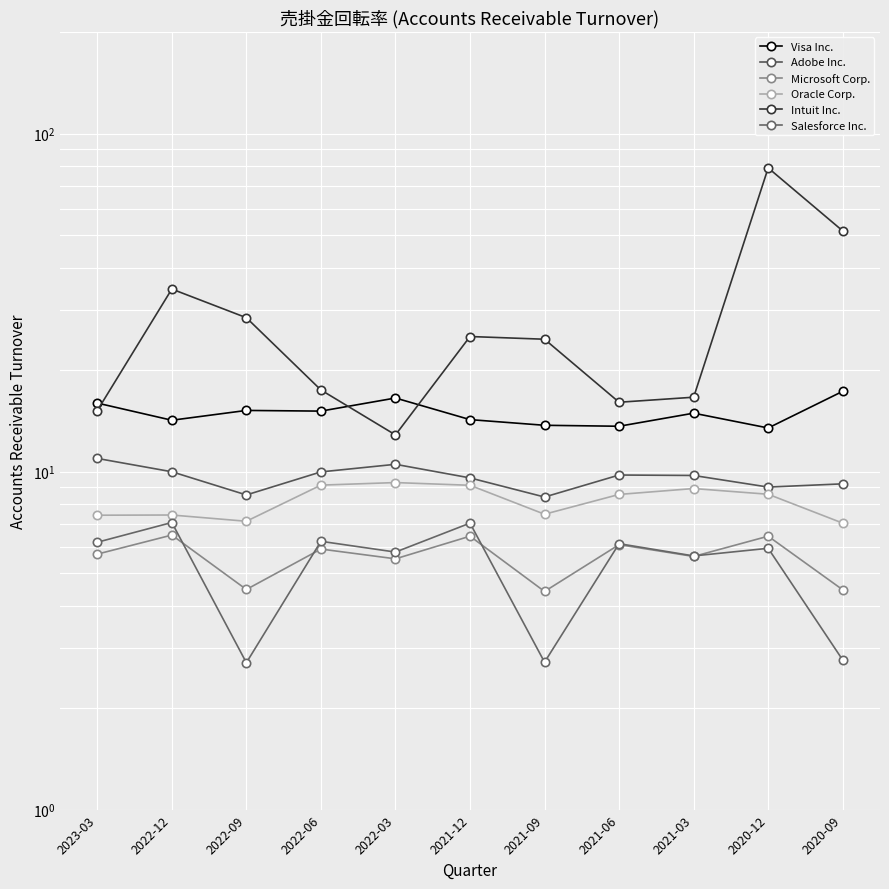

How many data points in Intuit Inc. are less than 24?

5